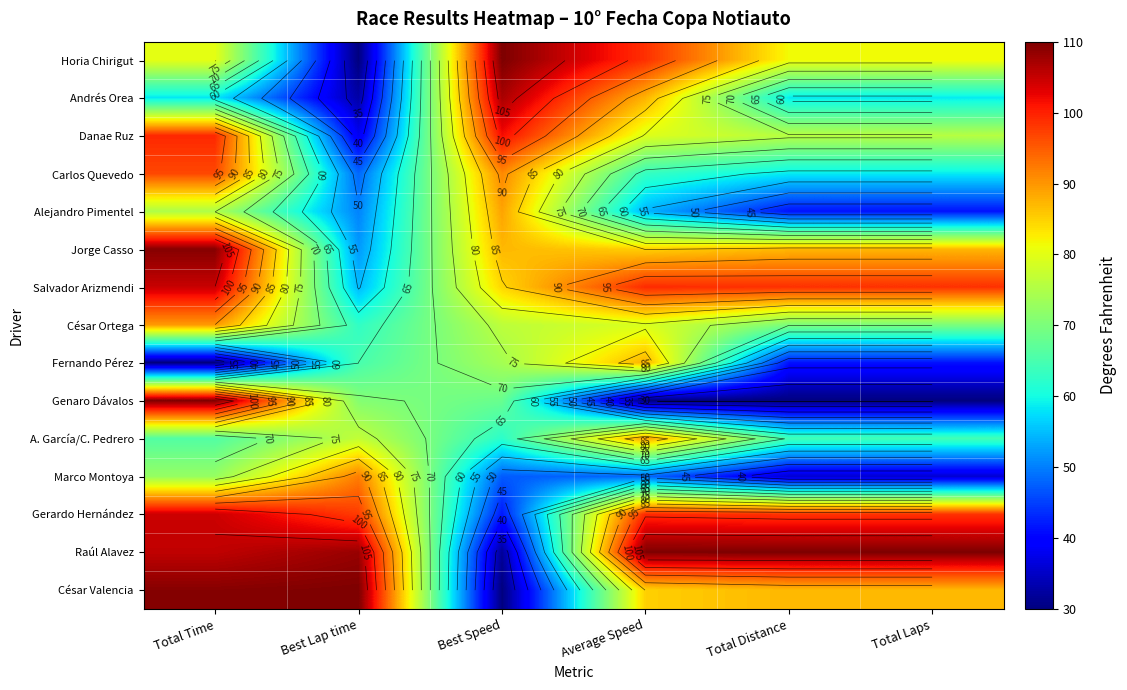

Is it true that Horia Chirigut equals 80.3 at Total Time?

True